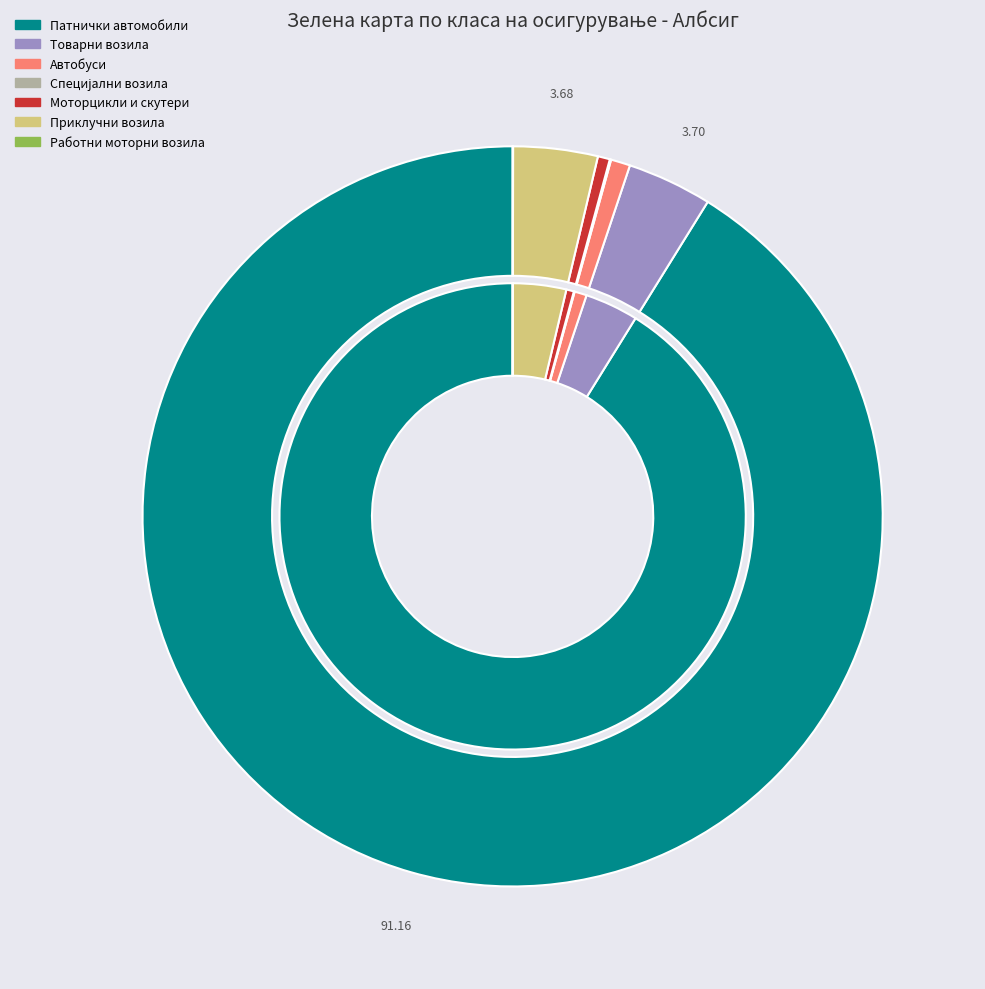

What is the largest slice in the pie chart?

Патнички автомобили